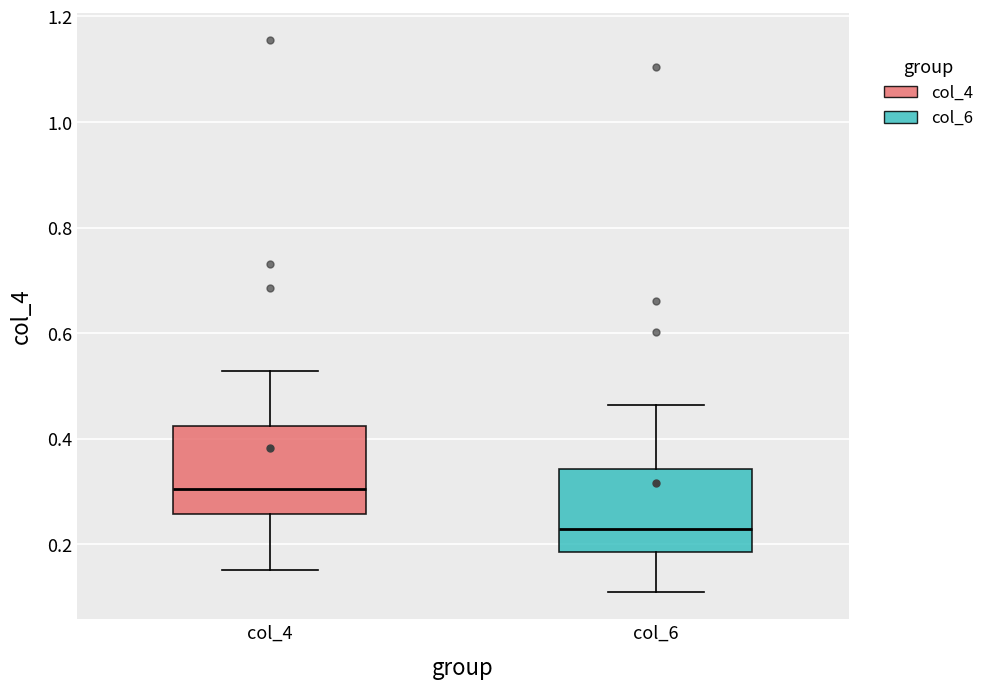

Where does the upper whisker of the box for col_6 end on the y-axis? The values are not printed on the chart, so give them approximately, as read against the axis.

0.46